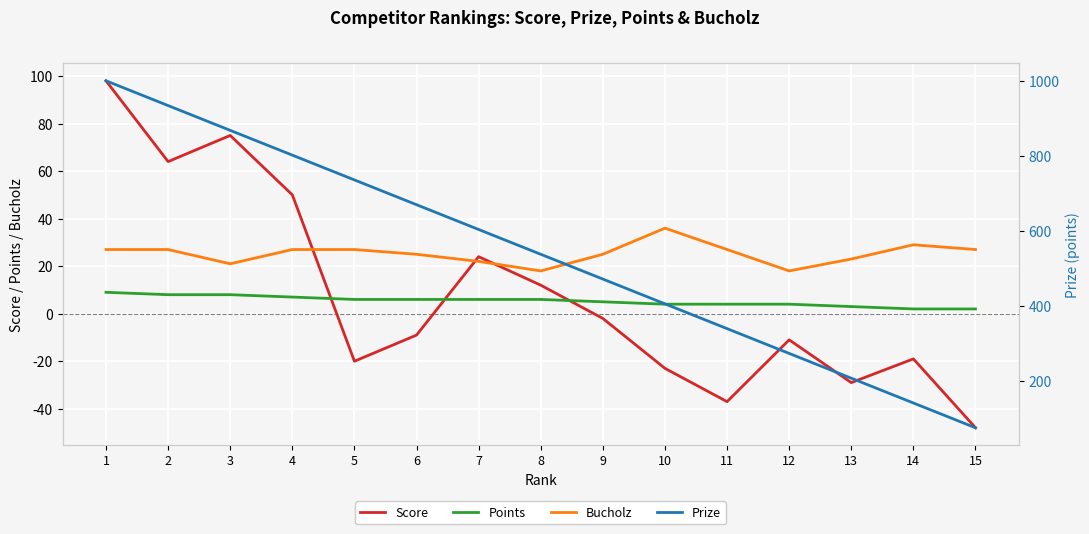

Reading left to right, transcribe all the data shown in this chart.

Score: 98	64	75	50	-20	-9	24	12	-2	-23	-37	-11	-29	-19	-48
Points: 9	8	8	7	6	6	6	6	5	4	4	4	3	2	2
Bucholz: 27	27	21	27	27	25	22	18	25	36	27	18	23	29	27
Prize: 1000	934	868	802	736	670	604	538	472	406	340	274	208	142	76